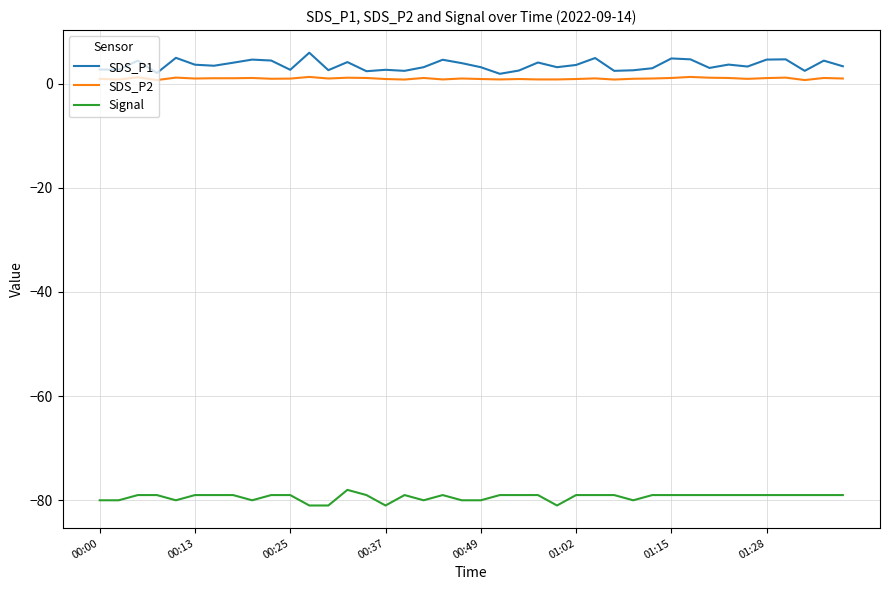

True or false: Signal and SDS_P1 cross at least once.

False